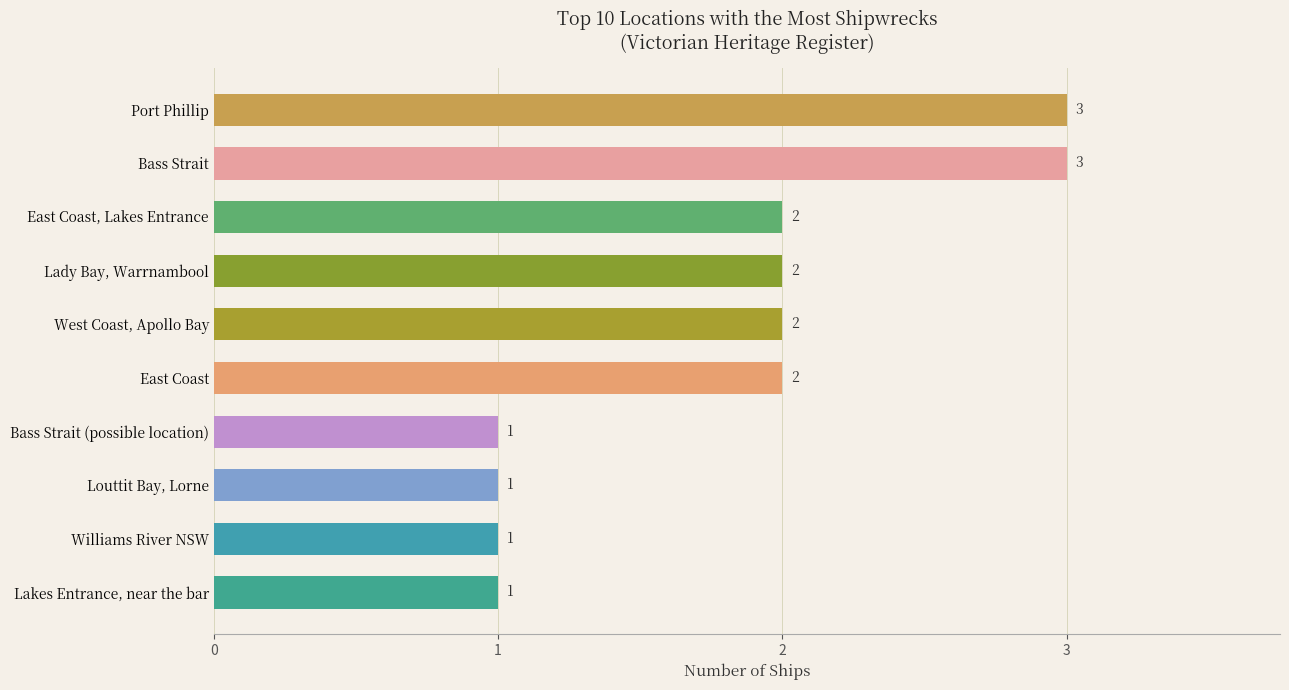

What is the difference between the maximum and second lowest values?

2